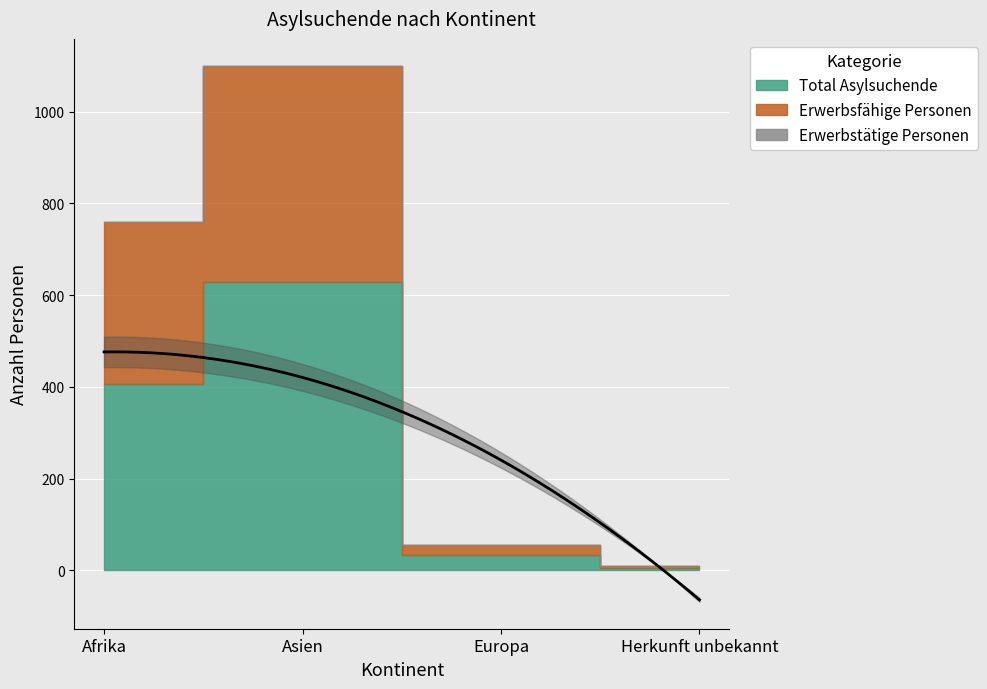

At which label is Total Asylsuchende closest to 316?

Afrika